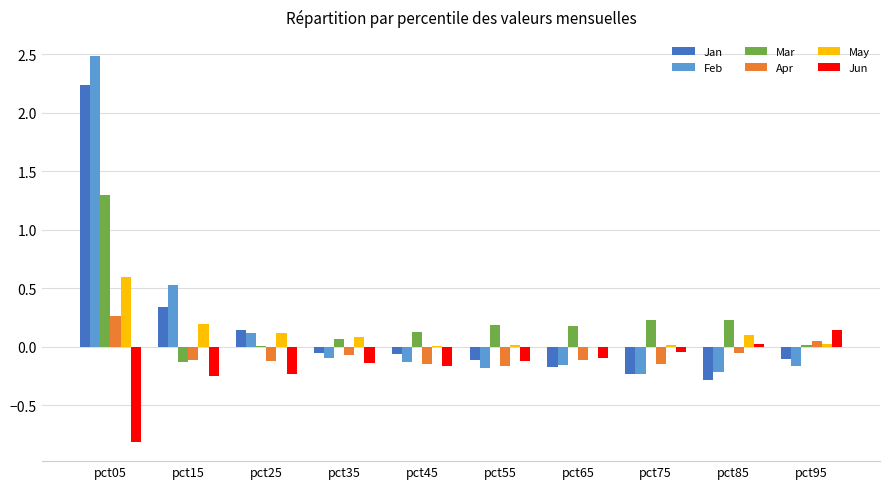

How many groups of bars are there?

10